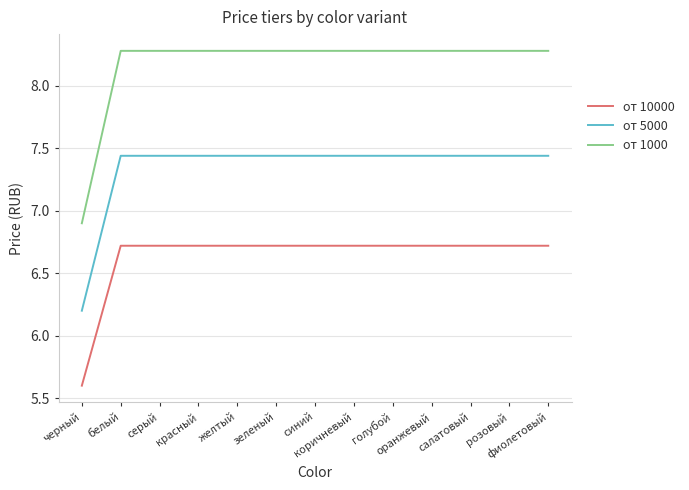

What is the highest value of the от 1000 series?

8.3